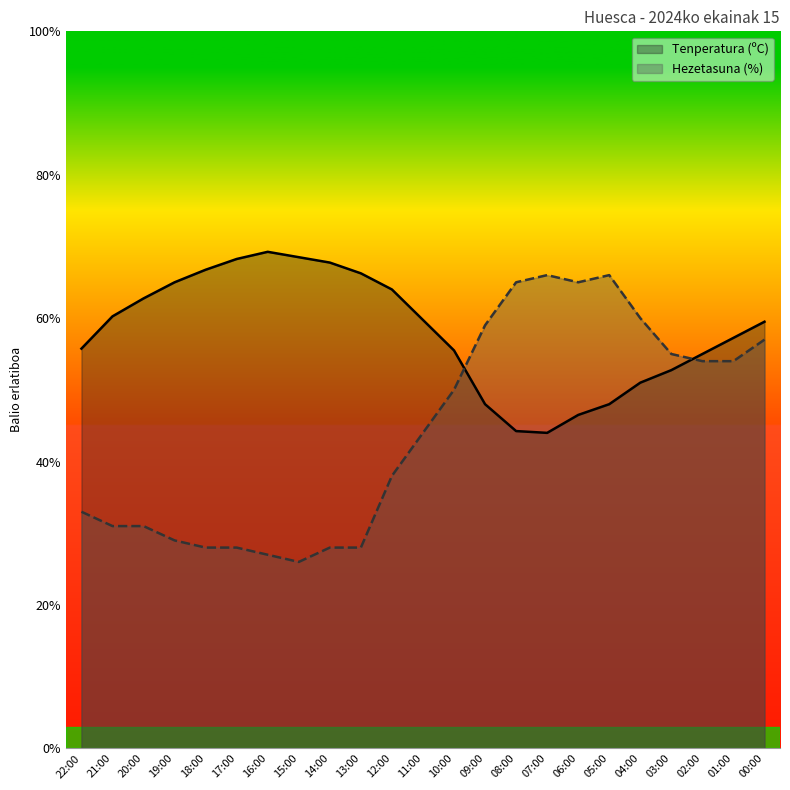

At which category does Hezetasuna (%) reach its first local valley?

15:00